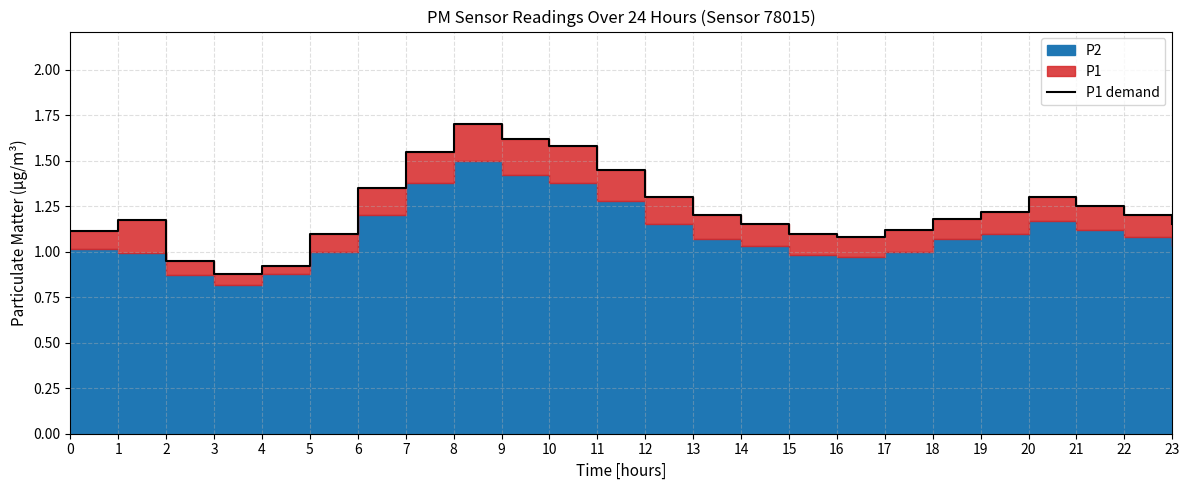

At which category does the chart reach its minimum across all series?

3